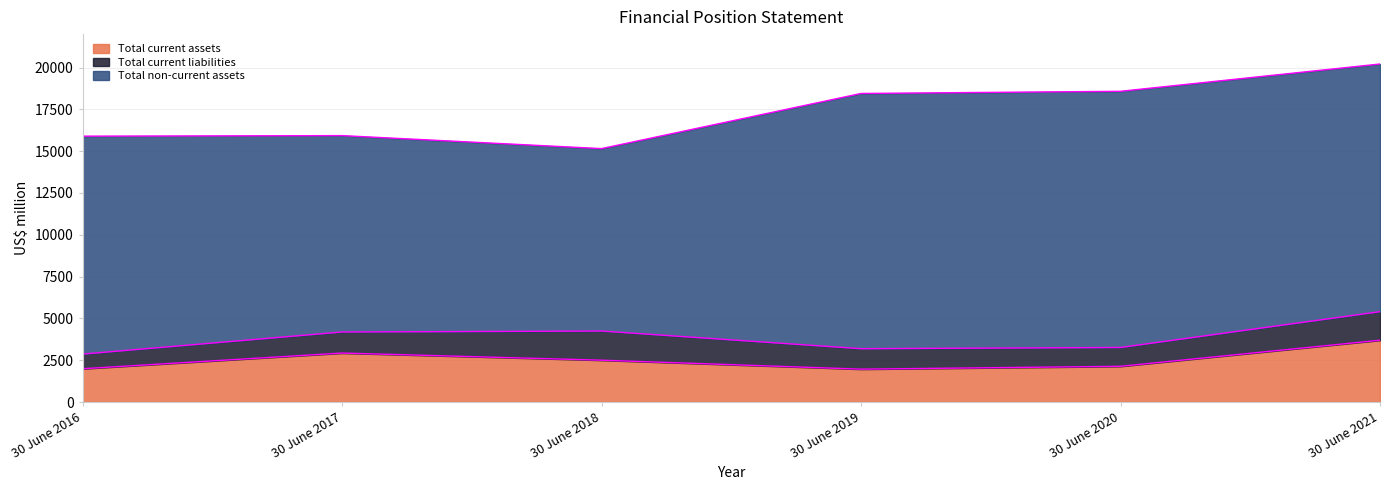

What is the value of the Total current assets point at the 3rd from the left?

2502